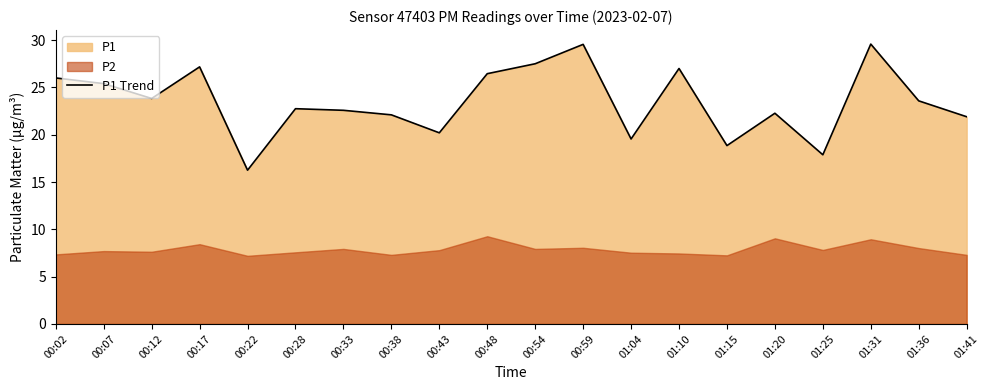

What is the difference between the second highest and second lowest values?

11.7